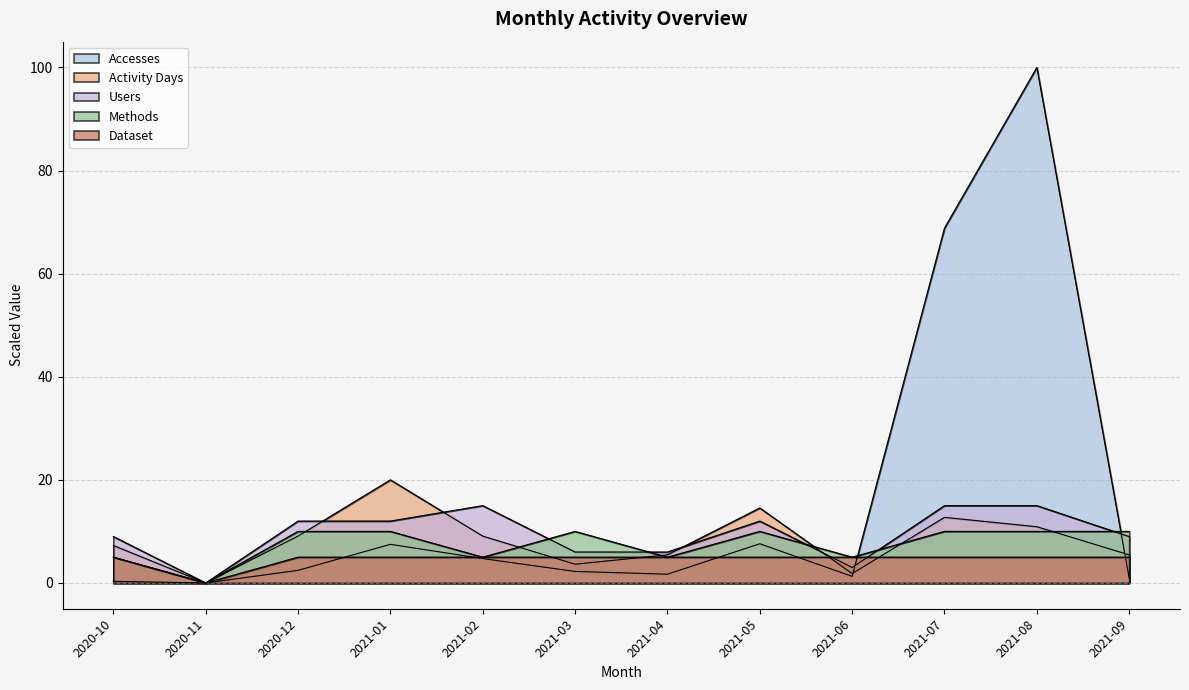

How many categories are shown in the chart?

12